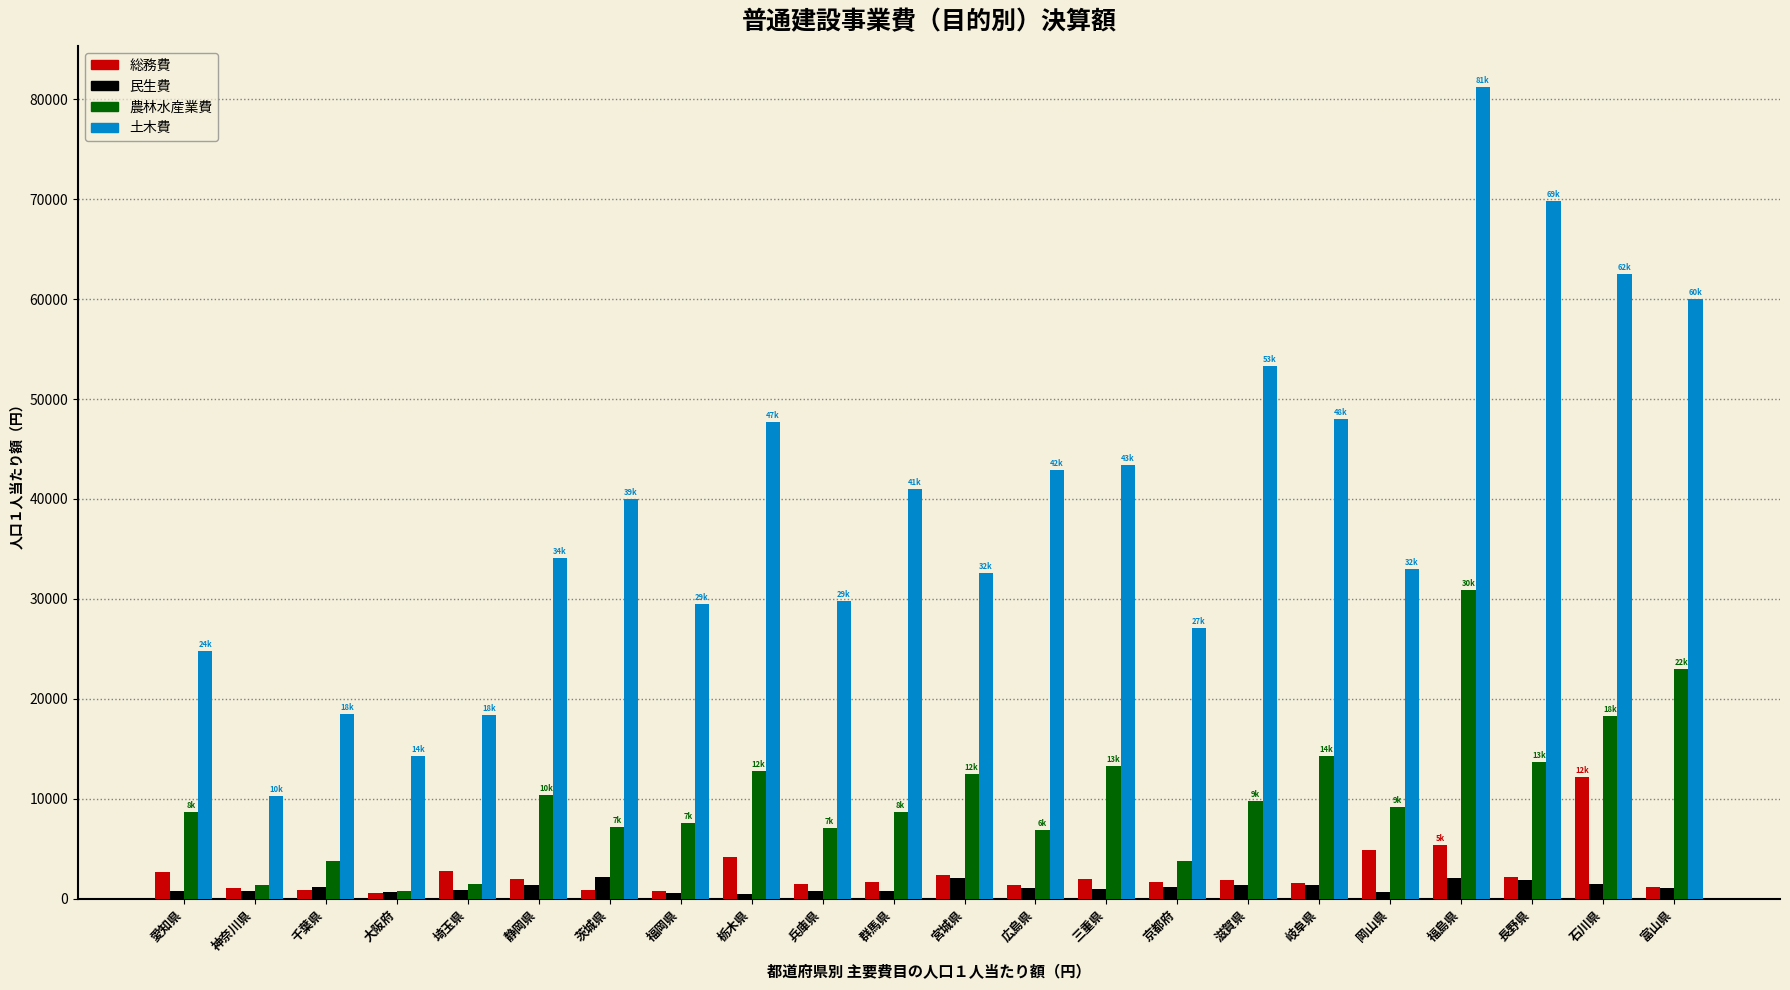

What is the sum of all 農林水産業費 values?

224885